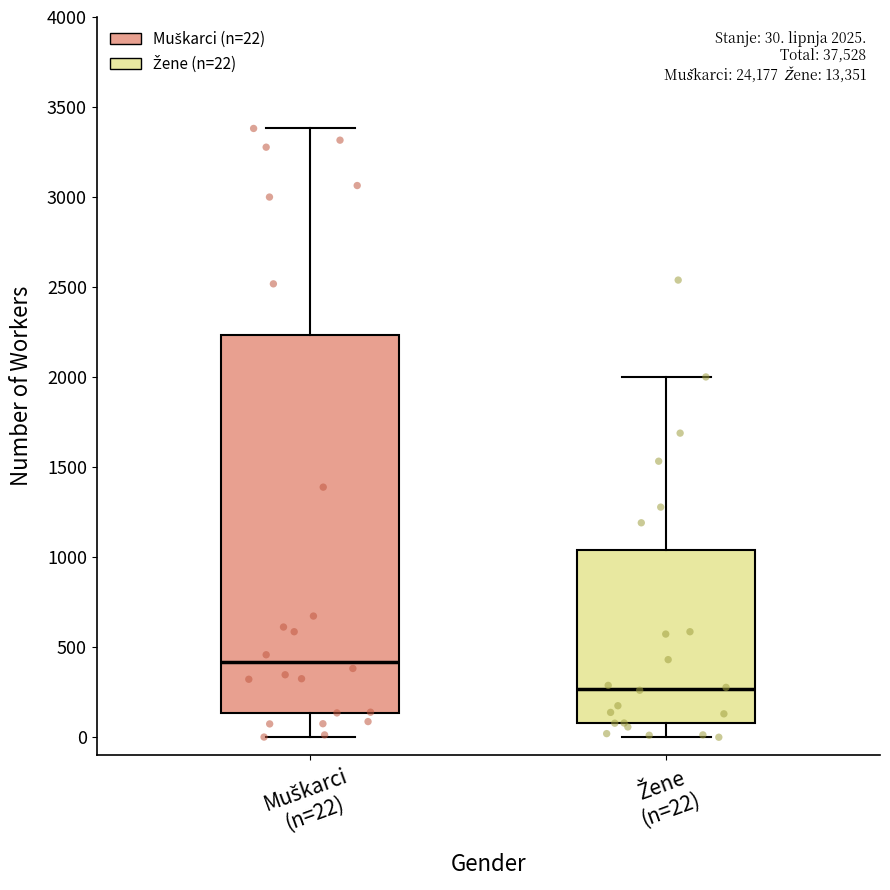

Which box has the highest median line?

Muškarci (n=22)